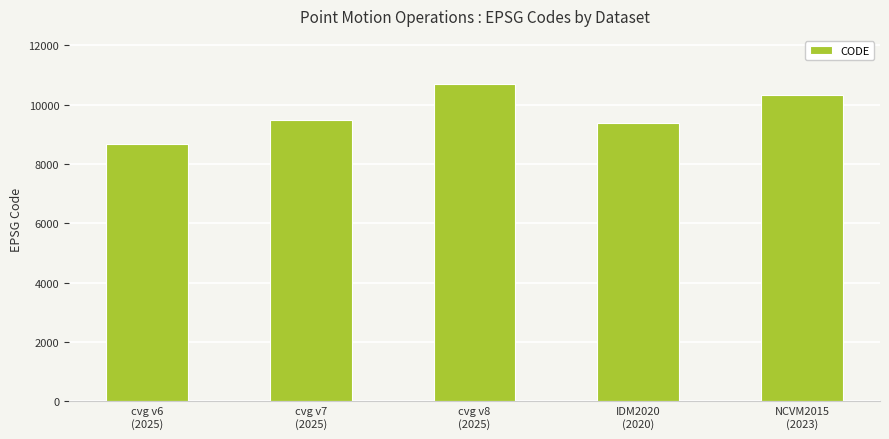

Rank the categories by value from highest to lowest.

cvg v8
(2025), NCVM2015
(2023), cvg v7
(2025), IDM2020
(2020), cvg v6
(2025)